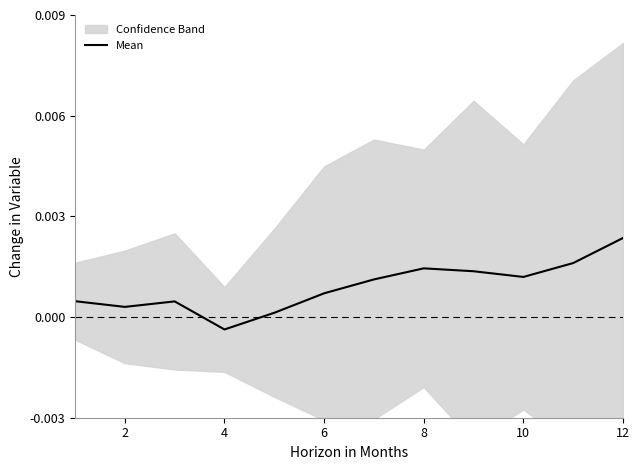

Which category has the highest value in the Mean series?

12